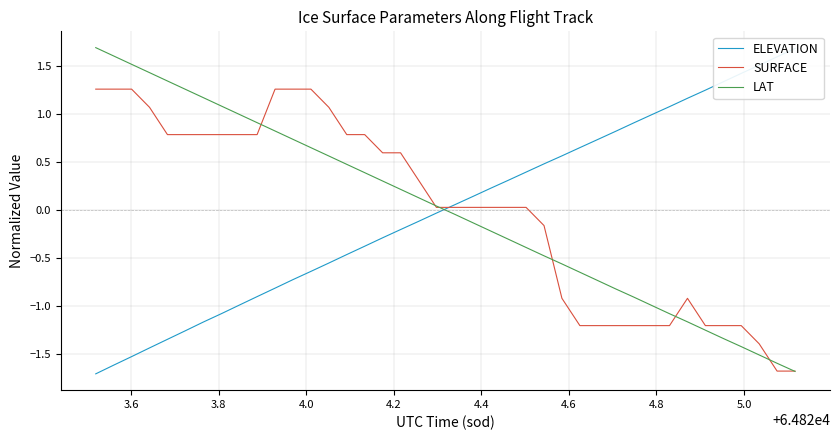

Does the chart have visible grid lines?

Yes